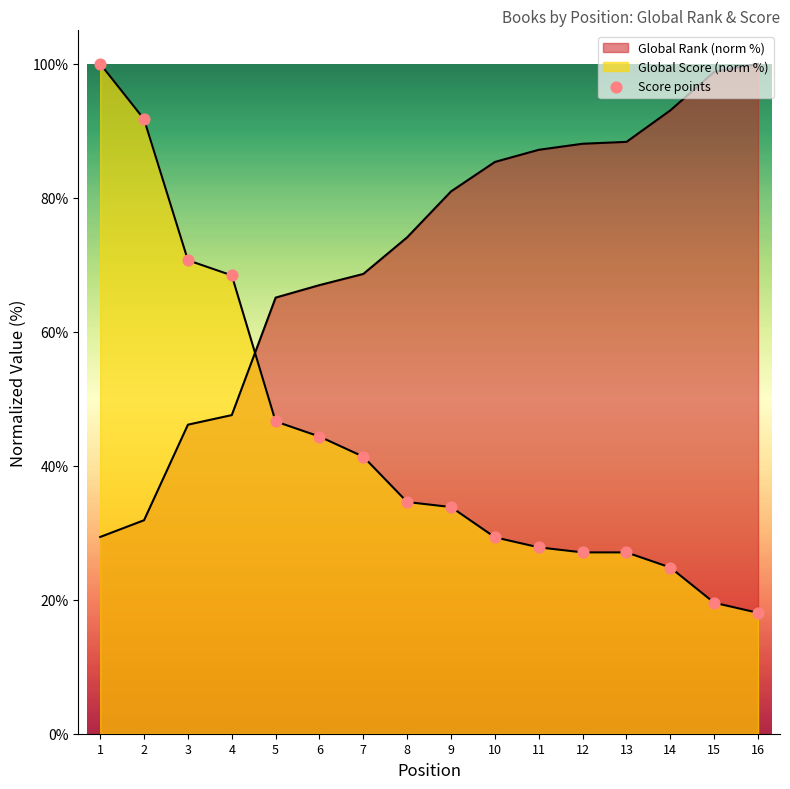

Which has a higher value, 7 or 3?

3